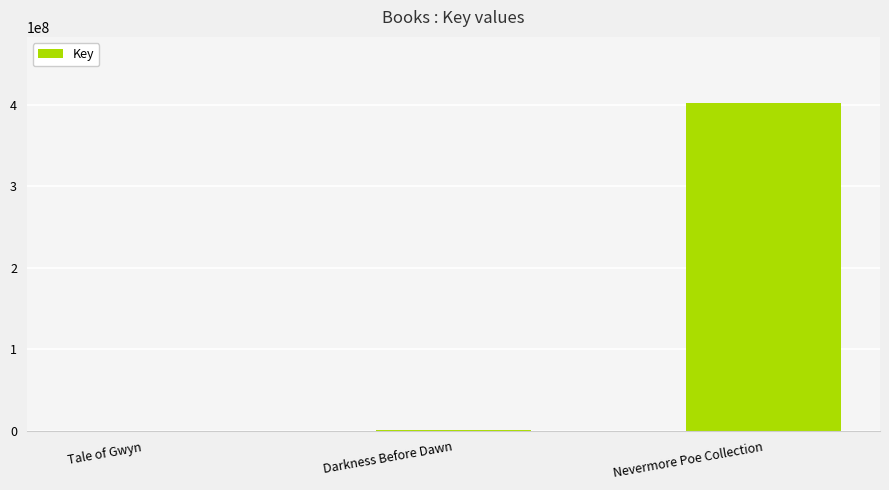

What is the sum of all values?

404265587